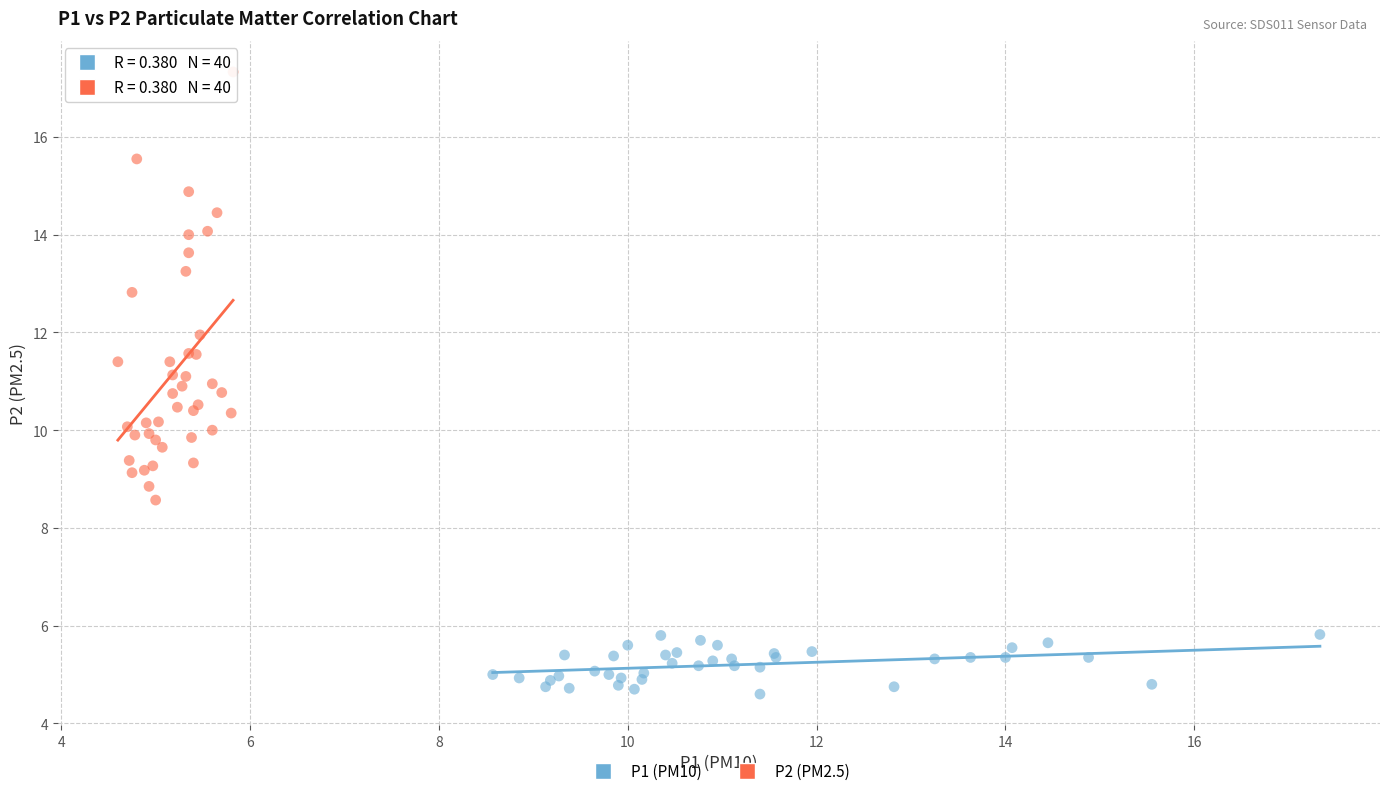

Which series has the widest spread of Y values?

P2 (PM2.5)